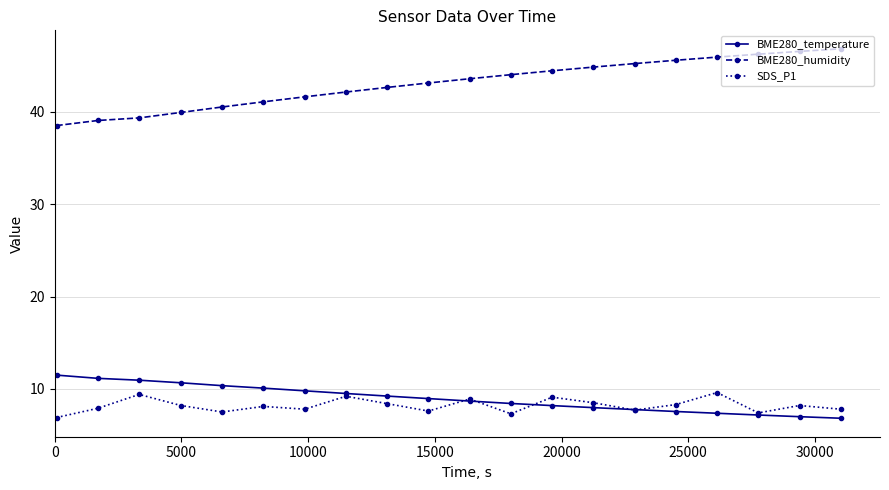

Does the chart have visible grid lines?

Yes